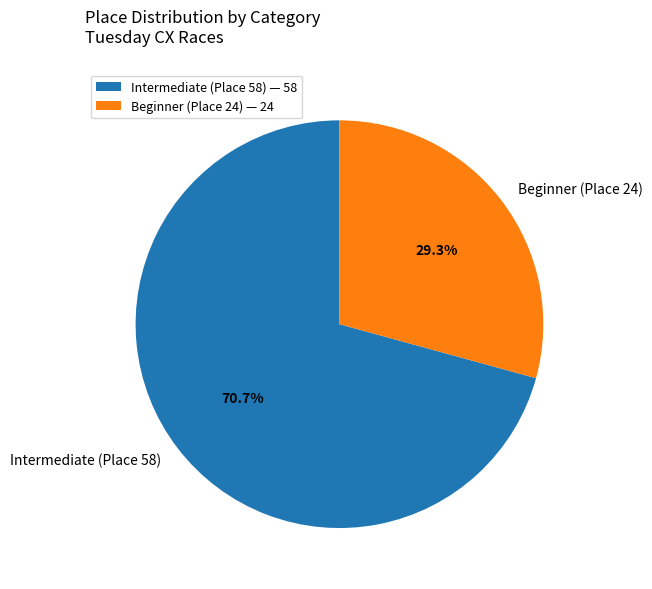

To the nearest percent, what is the difference between the largest and smallest slice percentages?

41%